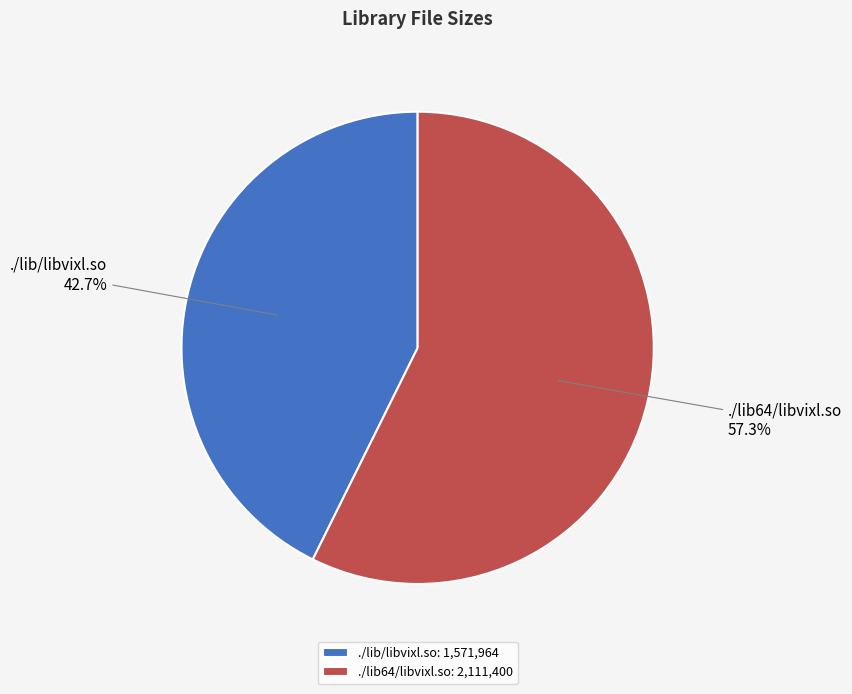

How many slices are in this pie chart?

2